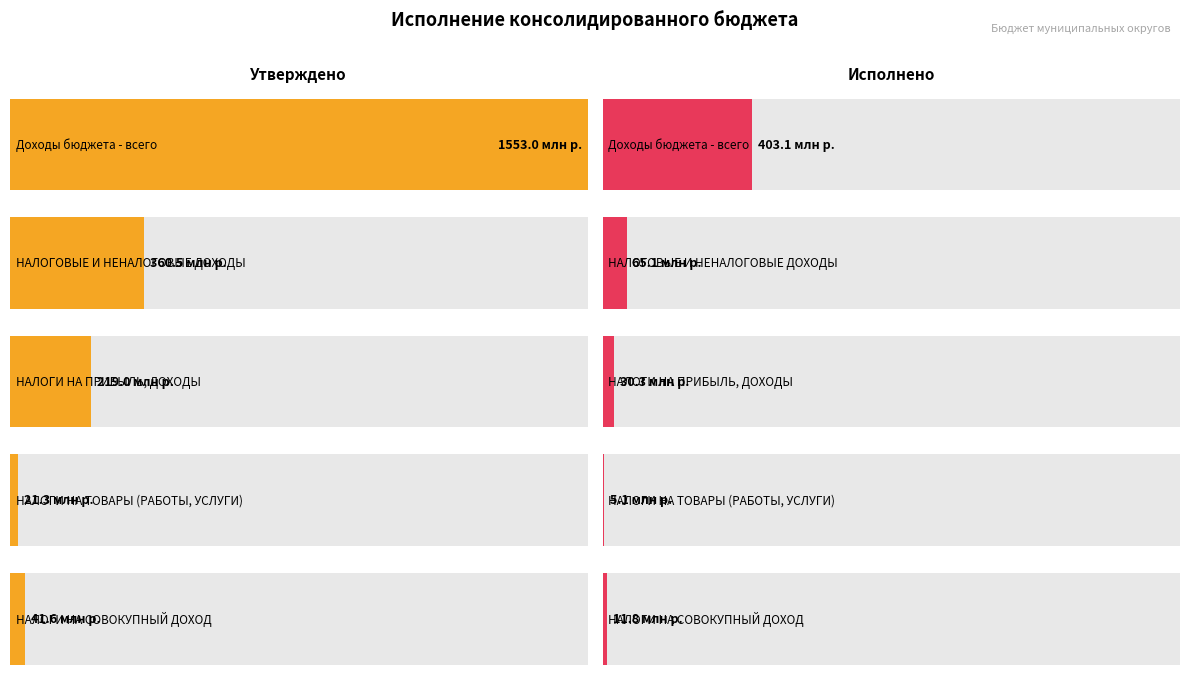

What is the label of the 3rd bar from the left?

НАЛОГИ НА ПРИБЫЛЬ, ДОХОДЫ